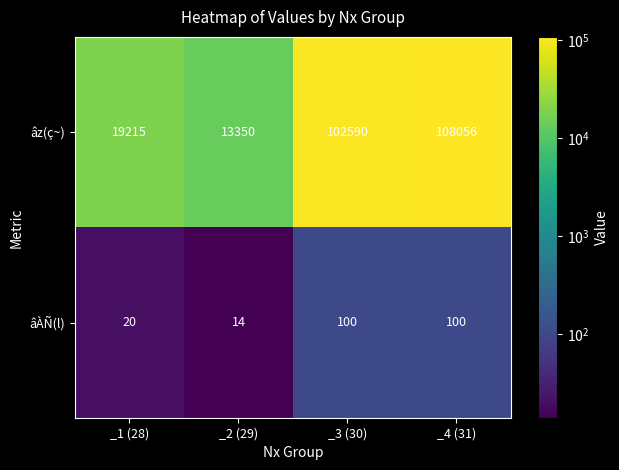

Reading left to right, transcribe all the data shown in this chart.

âz(ç~): _1 (28)=19215	_2 (29)=13350	_3 (30)=102590	_4 (31)=108056
âÀÑ(l): _1 (28)=20	_2 (29)=14	_3 (30)=100	_4 (31)=100